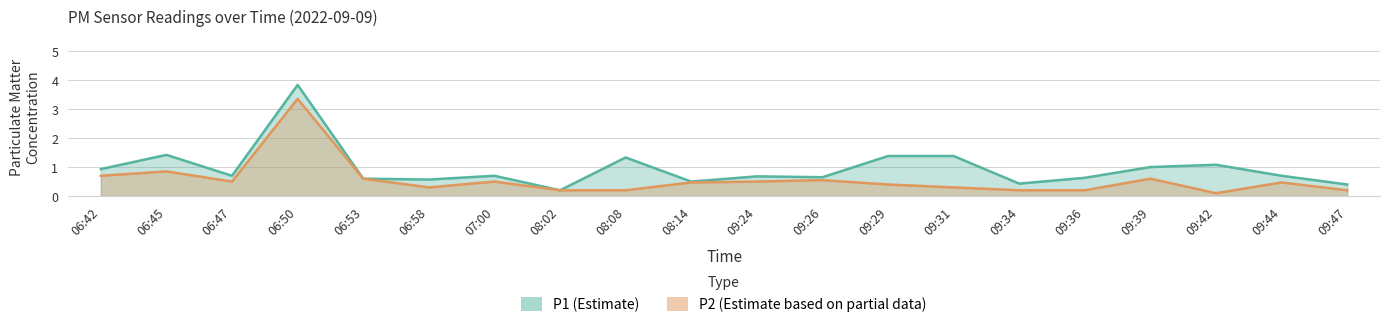

Does the chart display data point markers on the line(s)?

No